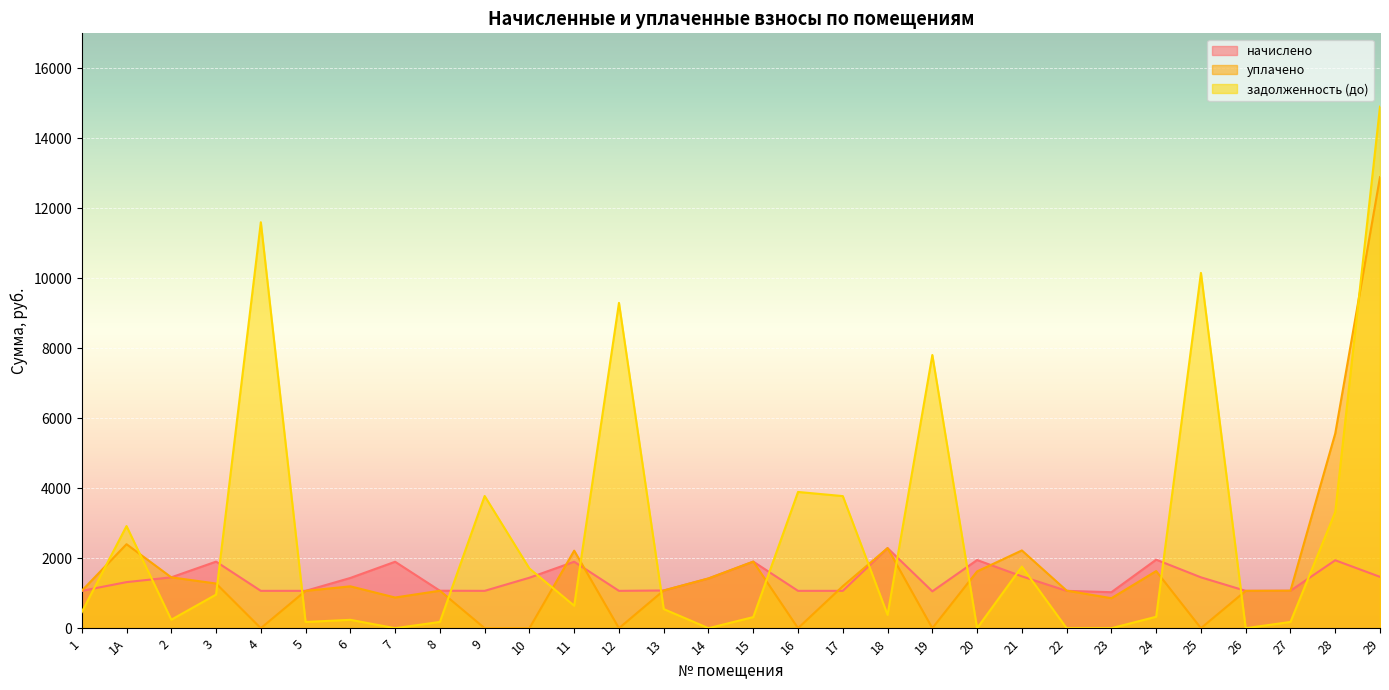

What is the total value across all series at 16?

4960.5